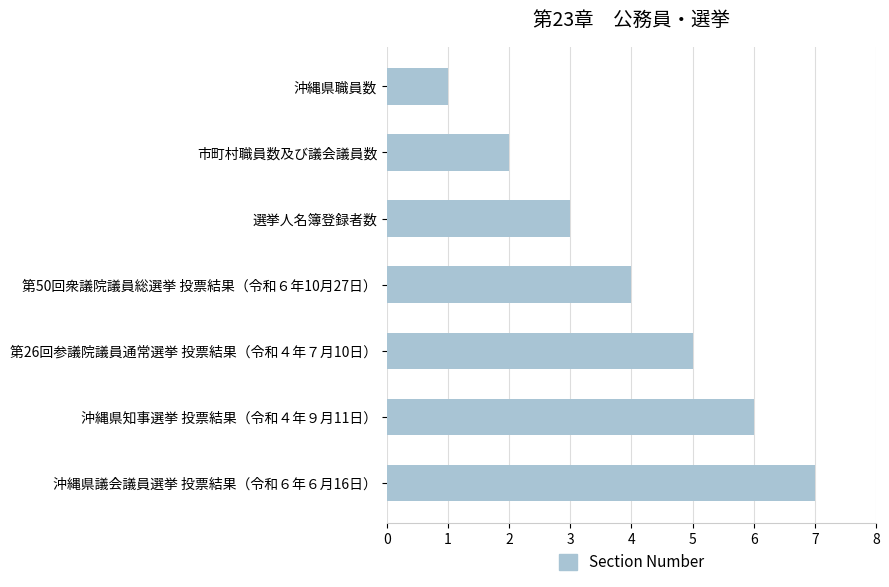

List the labels in order of value, largest first.

沖縄県議会議員選挙 投票結果（令和６年６月16日）, 沖縄県知事選挙 投票結果（令和４年９月11日）, 第26回参議院議員通常選挙 投票結果（令和４年７月10日）, 第50回衆議院議員総選挙 投票結果（令和６年10月27日）, 選挙人名簿登録者数, 市町村職員数及び議会議員数, 沖縄県職員数